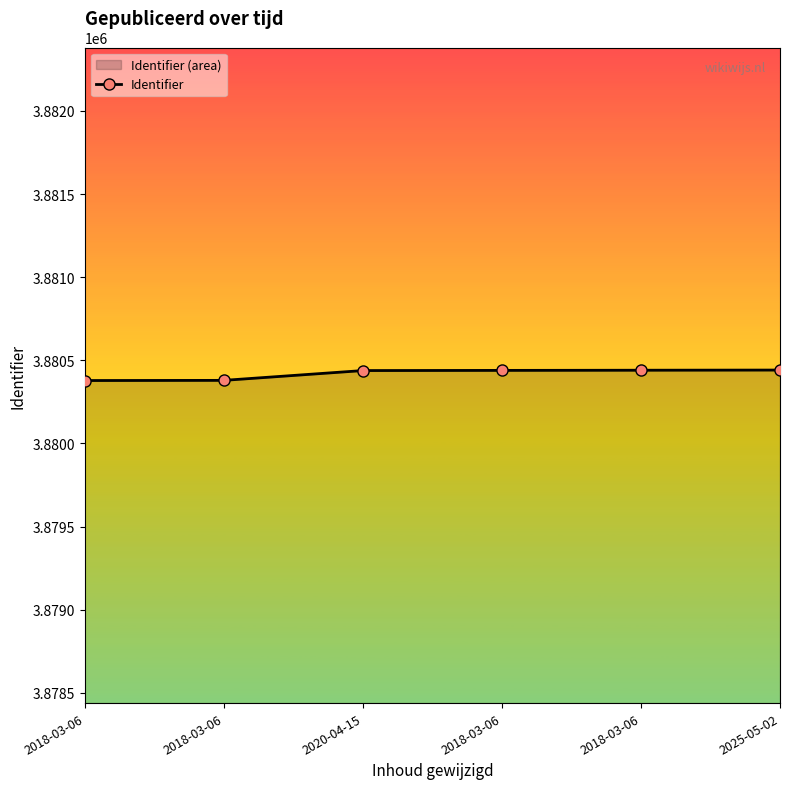

How many series are shown in this chart?

1